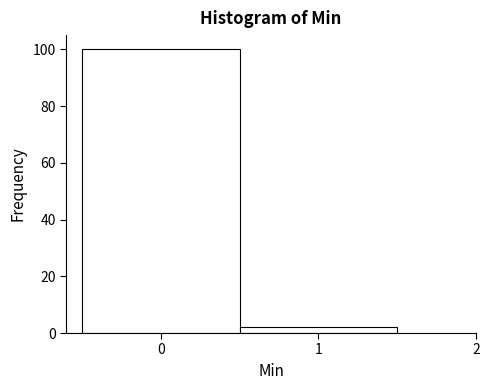

Reading left to right, list every bar in this chart as the range it spans on the x-axis followed by its height. The values are not printed on the chart, so give them approximately, as read against the axis.

-0.5 to 0.5: 100
0.5 to 1.5: 2